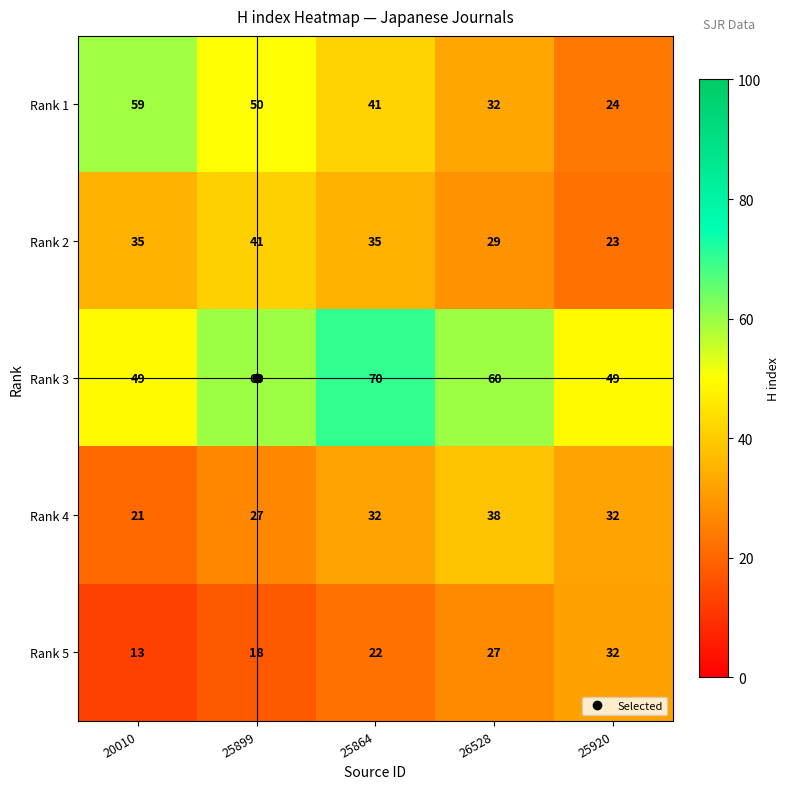

At which label does Rank 2 reach its peak?

25899